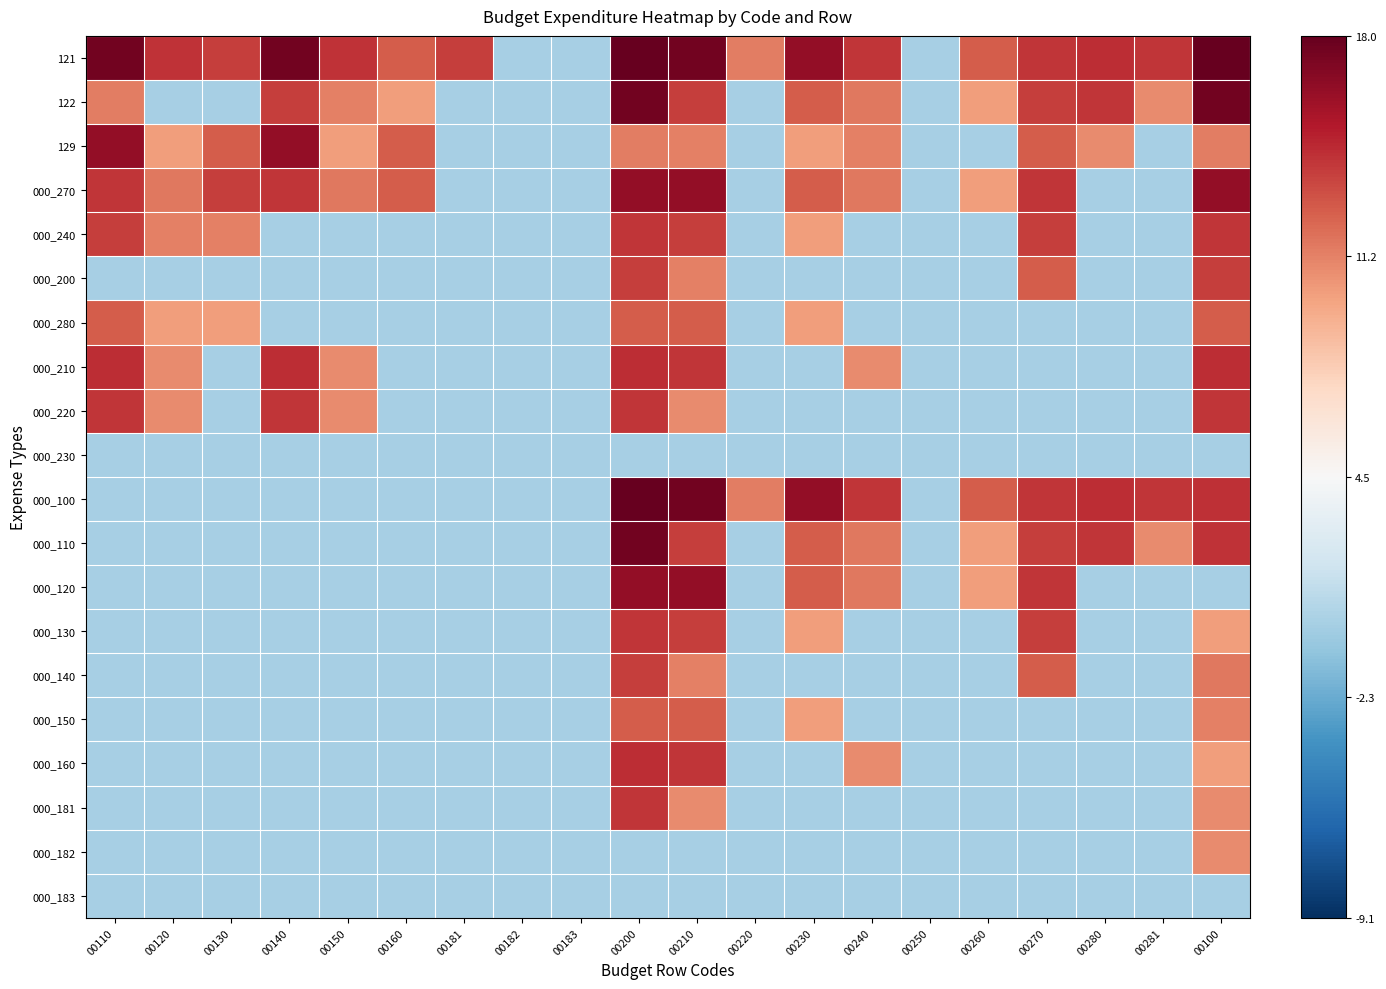

What is the difference between the highest and lowest values at 00100?

18.0